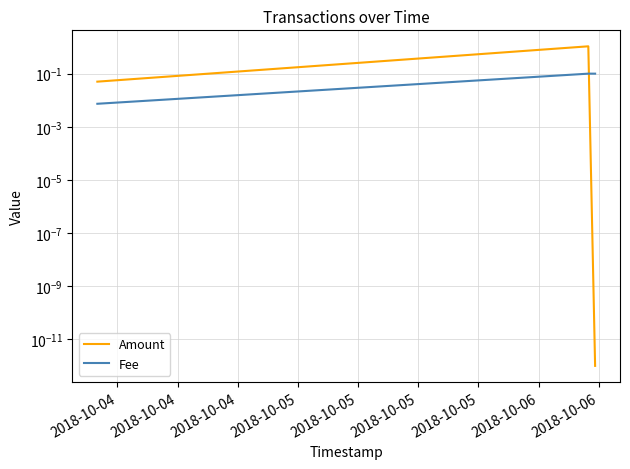

Which series has the largest total across all categories?

Amount